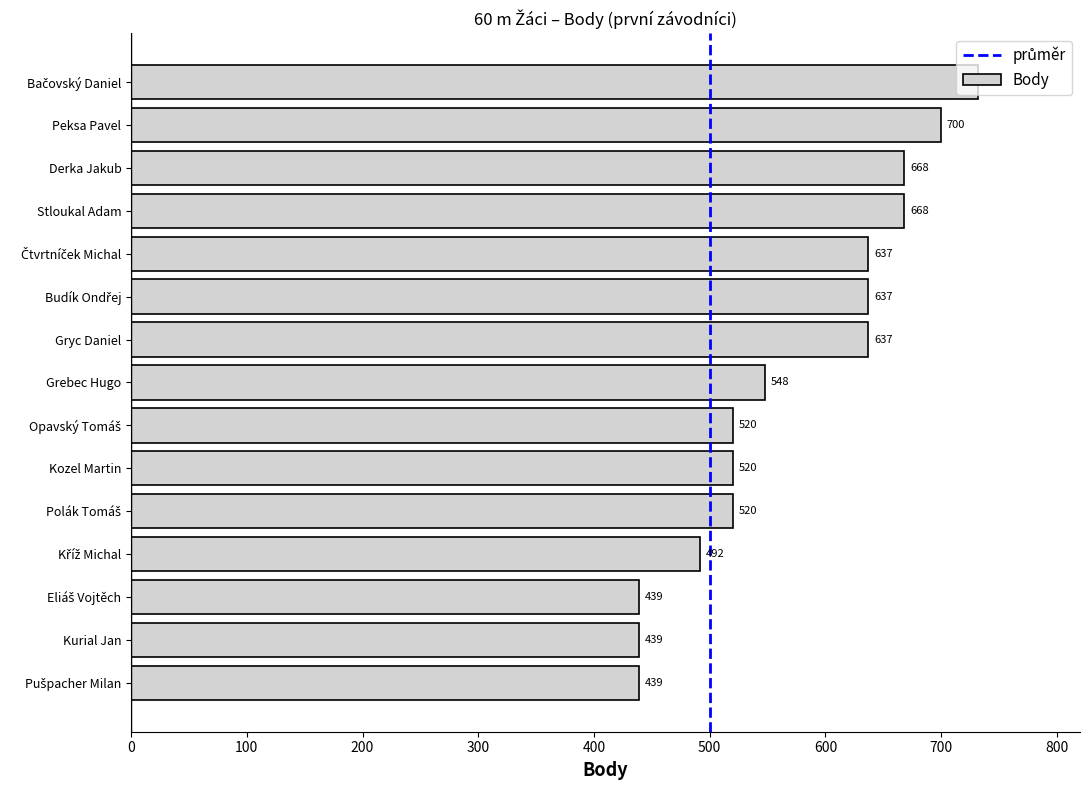

What is the difference between the maximum and minimum values?

293